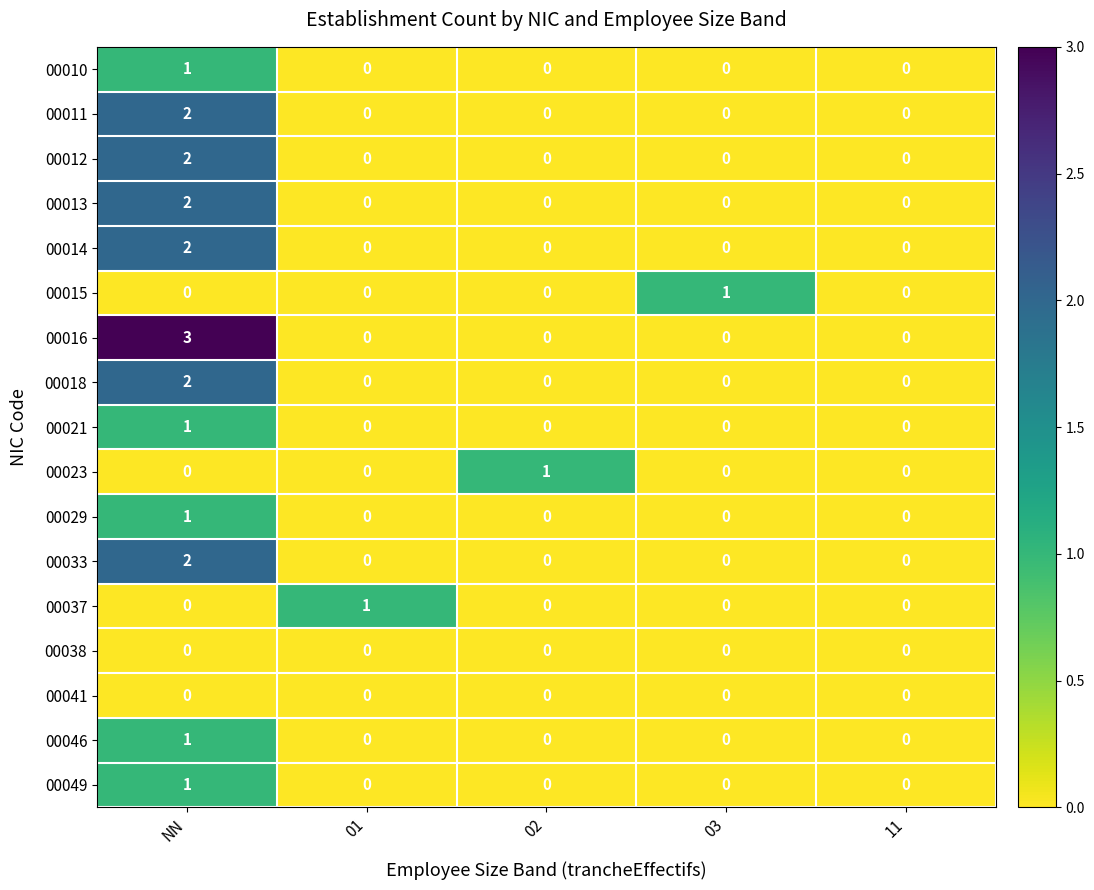

Which category has the highest value across all series?

NN